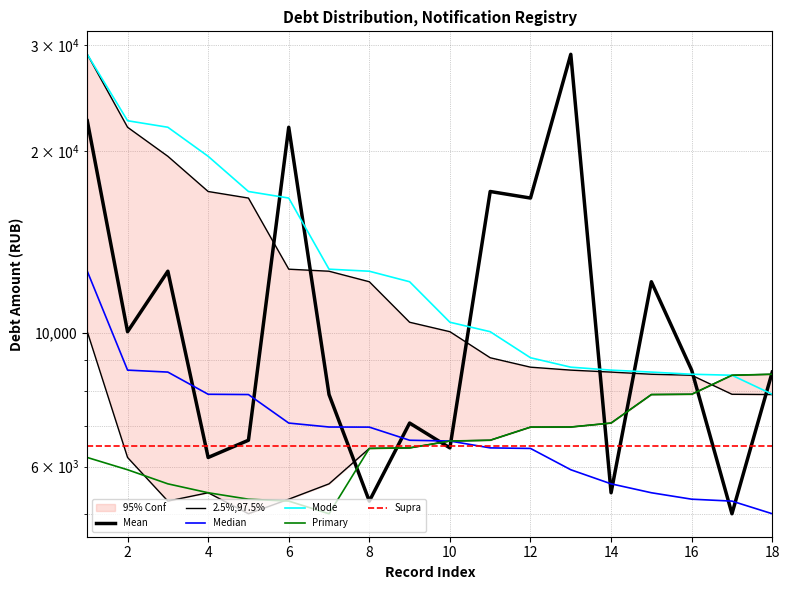

Which label corresponds to the smallest value in the chart?

17